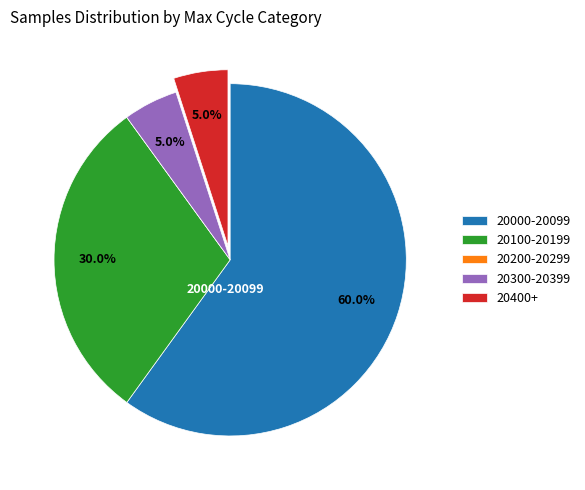

Does any single category account for the majority?

Yes